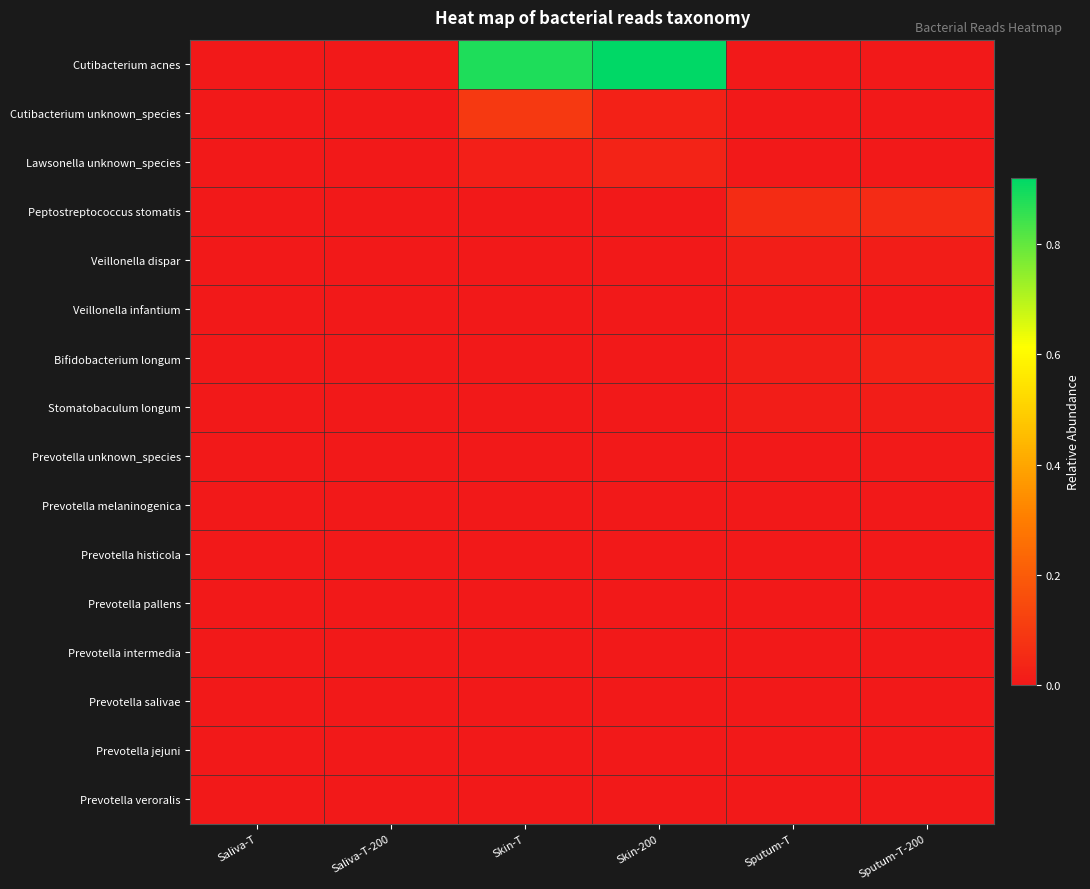

At which category is the sum across all series the highest?

Skin-T